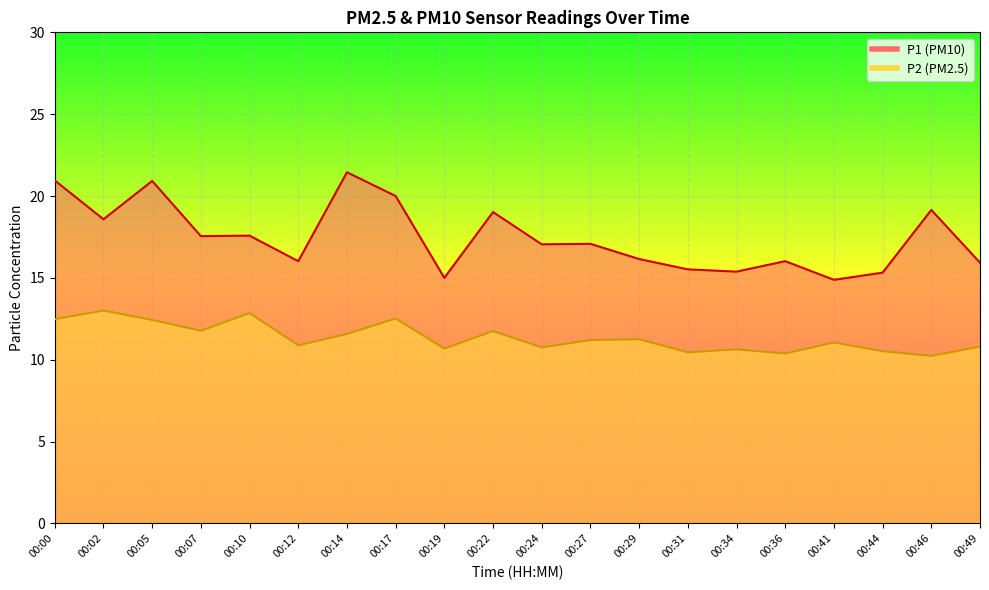

At which label does P2 reach its minimum?

00:46